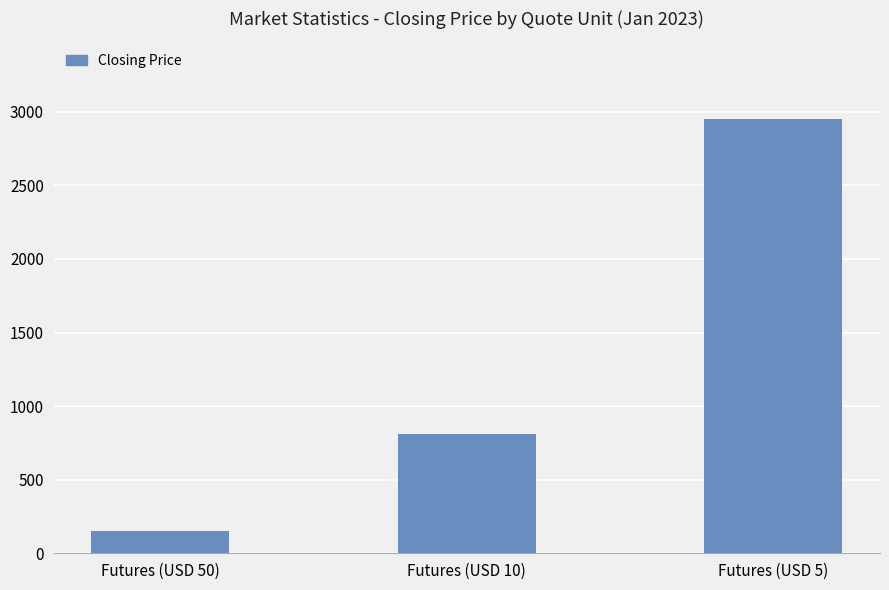

True or false: the data shows 813.4 at Futures (USD 10).

True